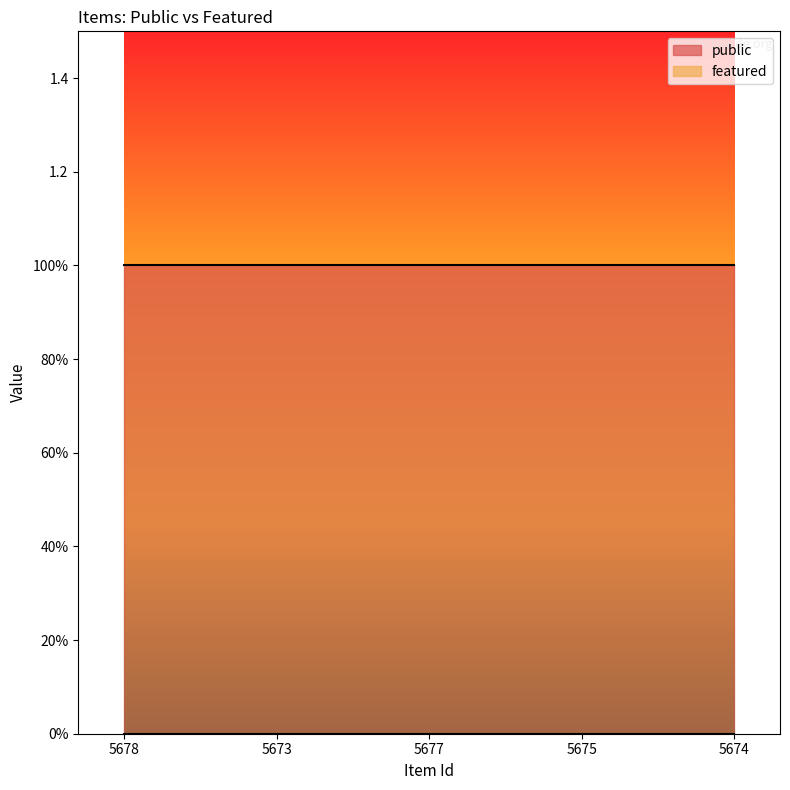

Reading left to right, transcribe all the data shown in this chart.

public: 5678=1	5673=1	5677=1	5675=1	5674=1
featured: 5678=0	5673=0	5677=0	5675=0	5674=0